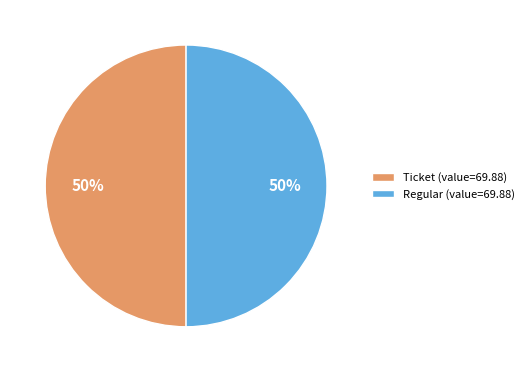

Count the number of slices in the pie.

2